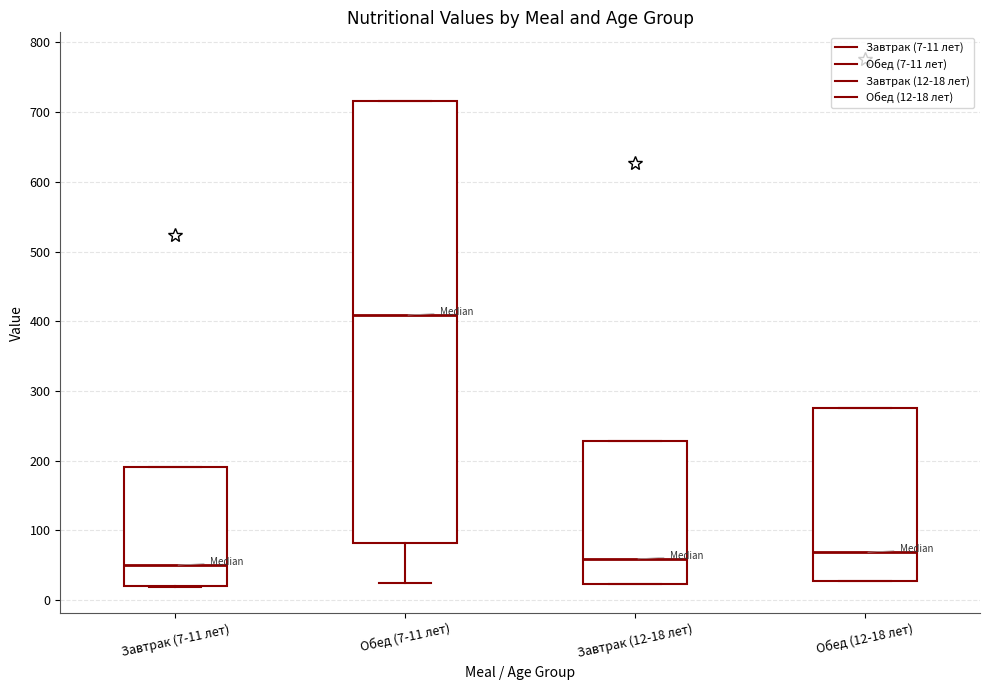

Which box has the highest median line?

Обед (7-11 лет)